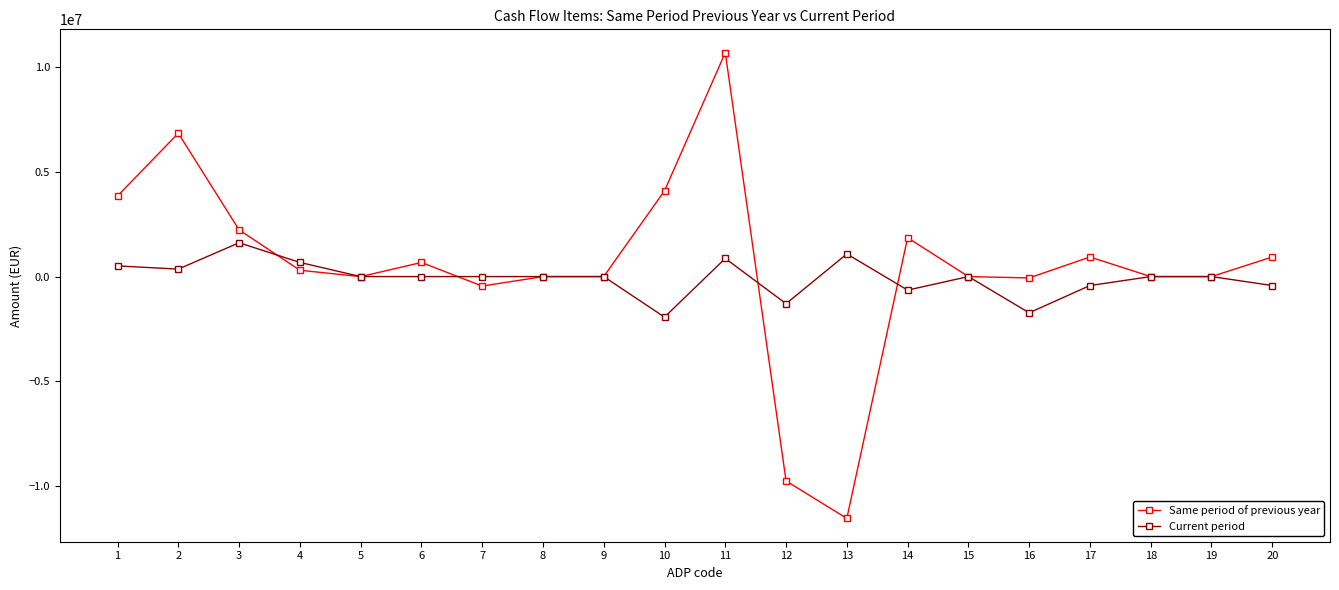

What is the smallest value displayed?

-11553651.0